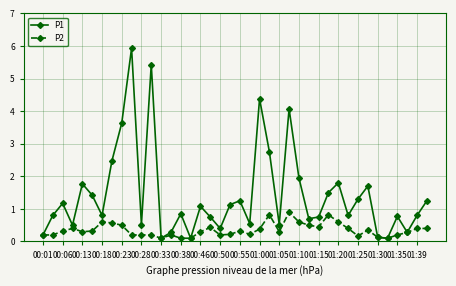

True or false: P2 has more than 2 points higher than both neighbors.

True